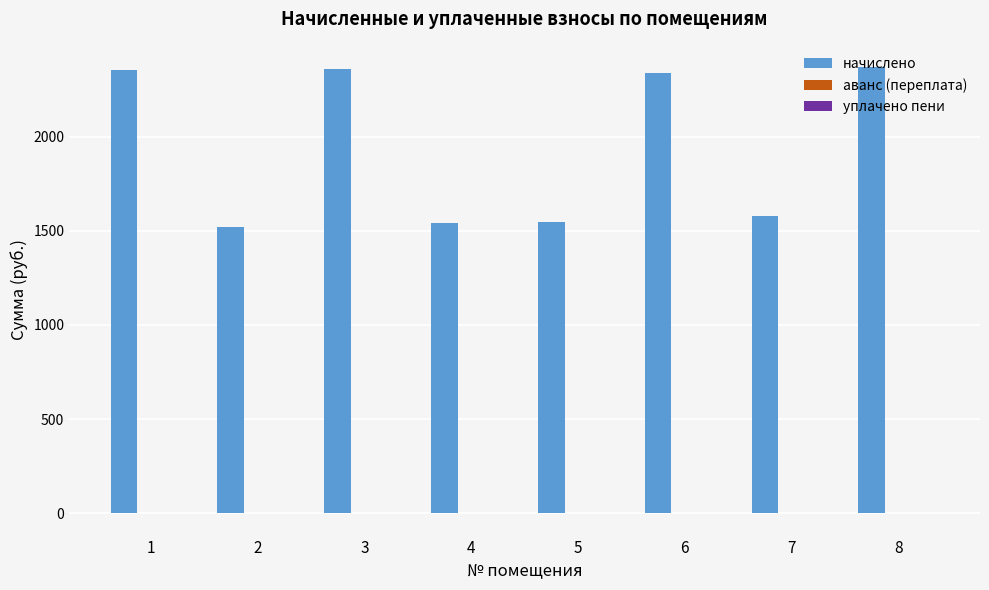

Does the chart contain stacked bars?

No